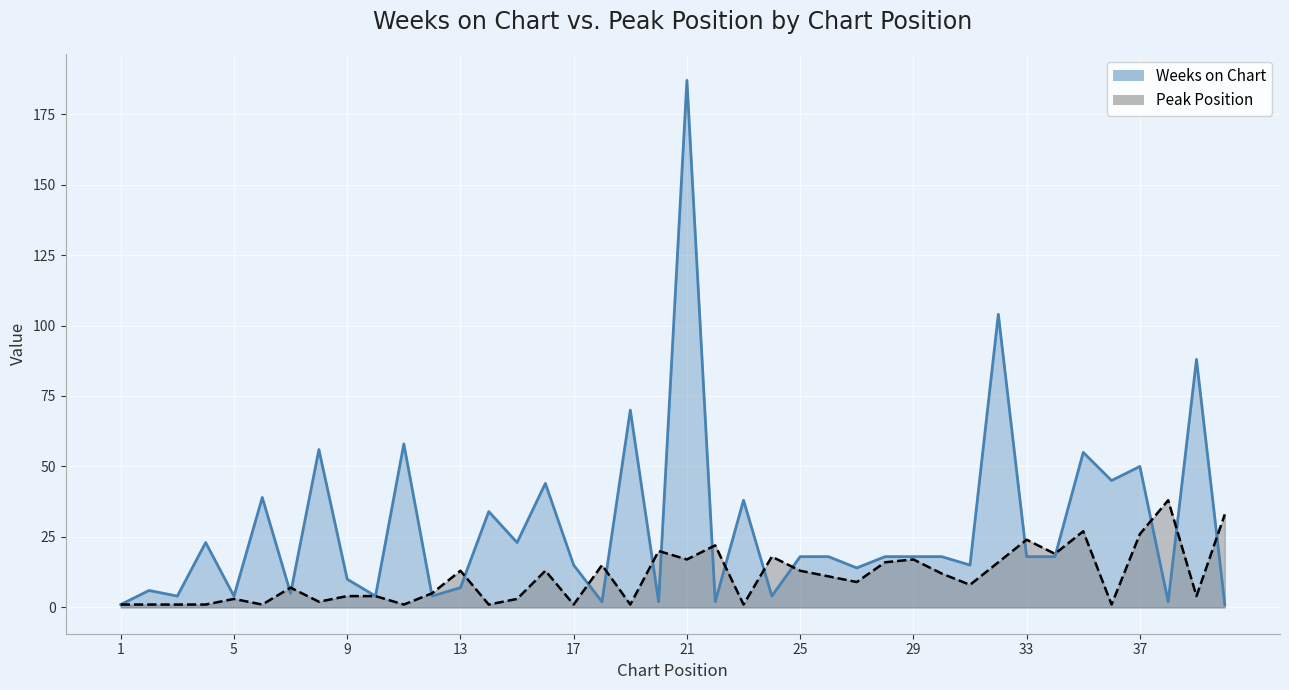

Reading left to right, extract all data points from this chart.

Weeks on Chart: 1	6	4	23	4	39	5	56	10	4	58	4	7	34	23	44	15	2	70	2	187	2	38	4	18	18	14	18	18	18	15	104	18	18	55	45	50	2	88	1
Peak Position: 1	1	1	1	3	1	7	2	4	4	1	5	13	1	3	13	1	15	1	20	17	22	1	18	13	11	9	16	17	12	8	16	24	19	27	1	26	38	4	33